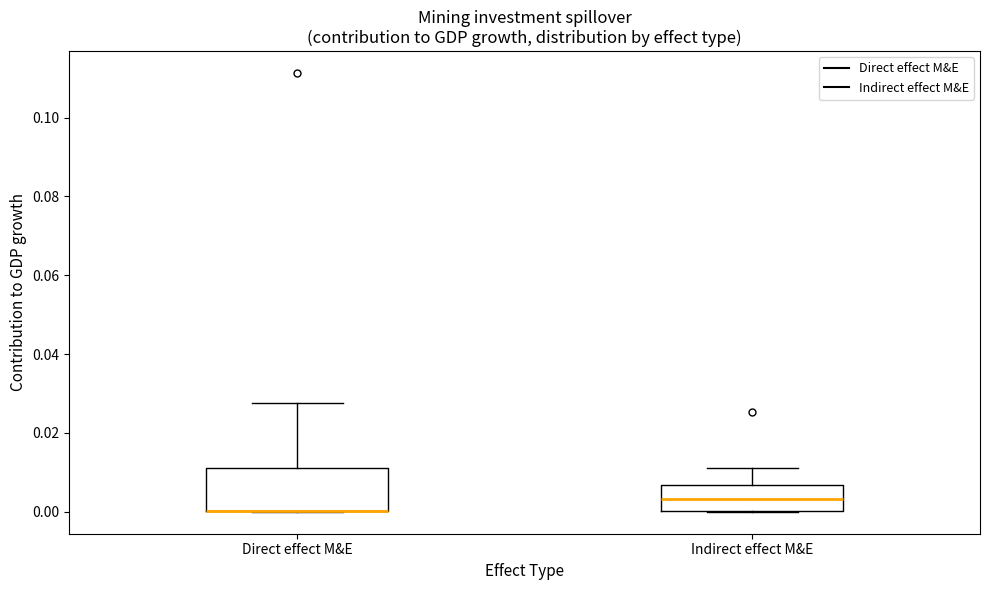

Reading left to right, transcribe this box plot: for each box, give where its median line is, the range the box spans, and where its two whiskers end, as read against the y-axis. The values are not printed on the chart, so give them approximately, as read against the axis.

Direct effect M&E: median 0.000 (drawn on the box's lower edge), box 0.000 to 0.012, whiskers 0.000 to 0.028
Indirect effect M&E: median 0.004, box 0.000 to 0.006, whiskers 0.000 to 0.012